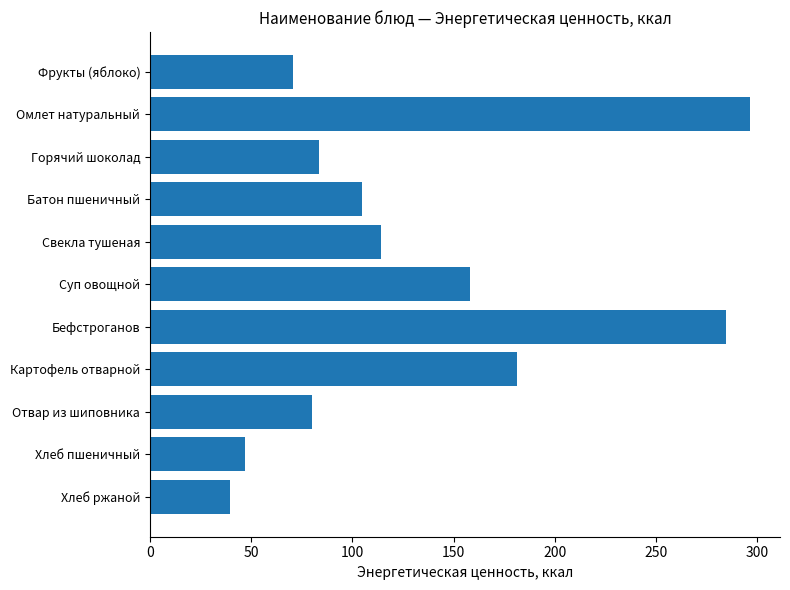

True or false: the data shows 39.6 at Хлеб ржаной.

True